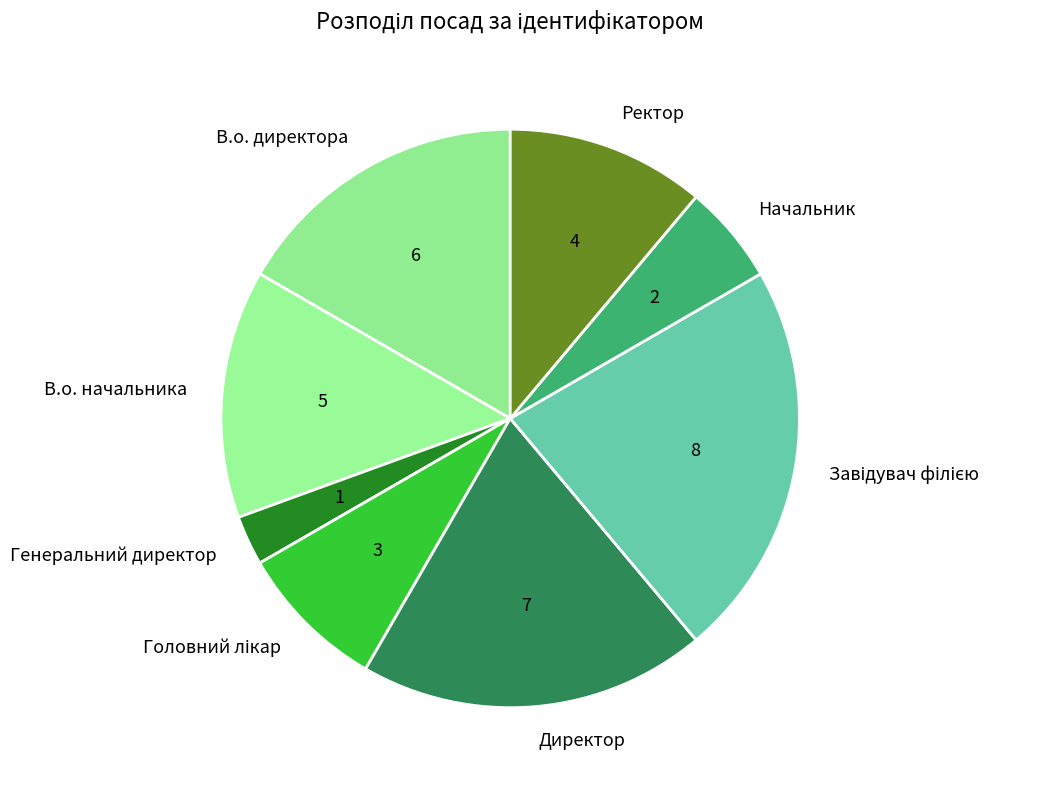

Which slice is the smallest?

Генеральний директор